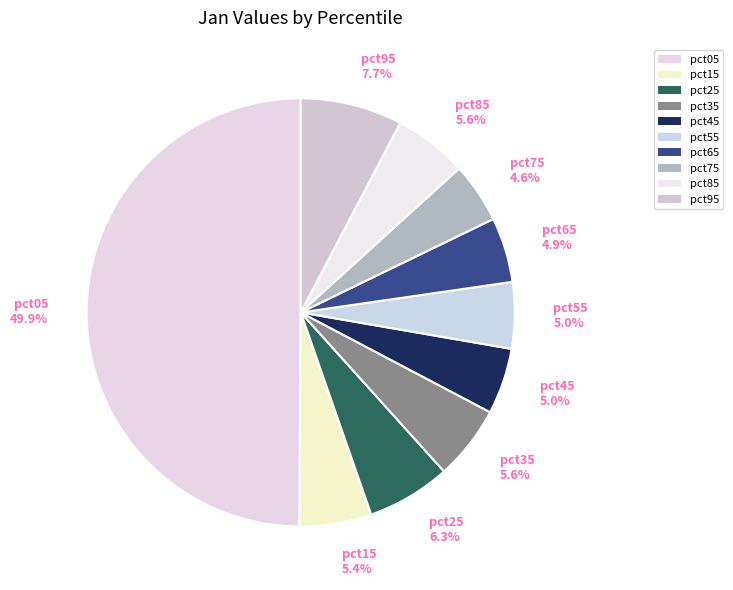

Does pct25 represent more than half of the total?

No